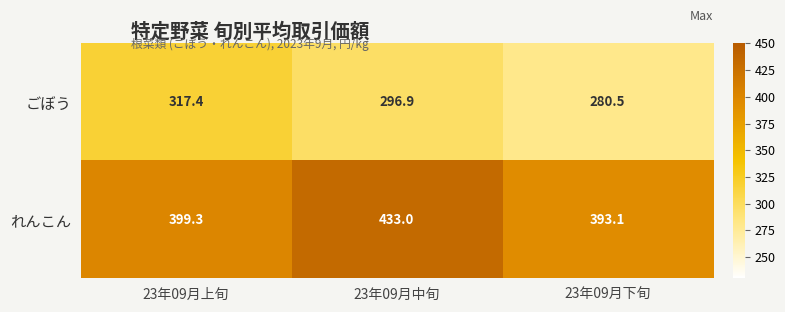

Where does the れんこん series first go above 399?

23年09月上旬